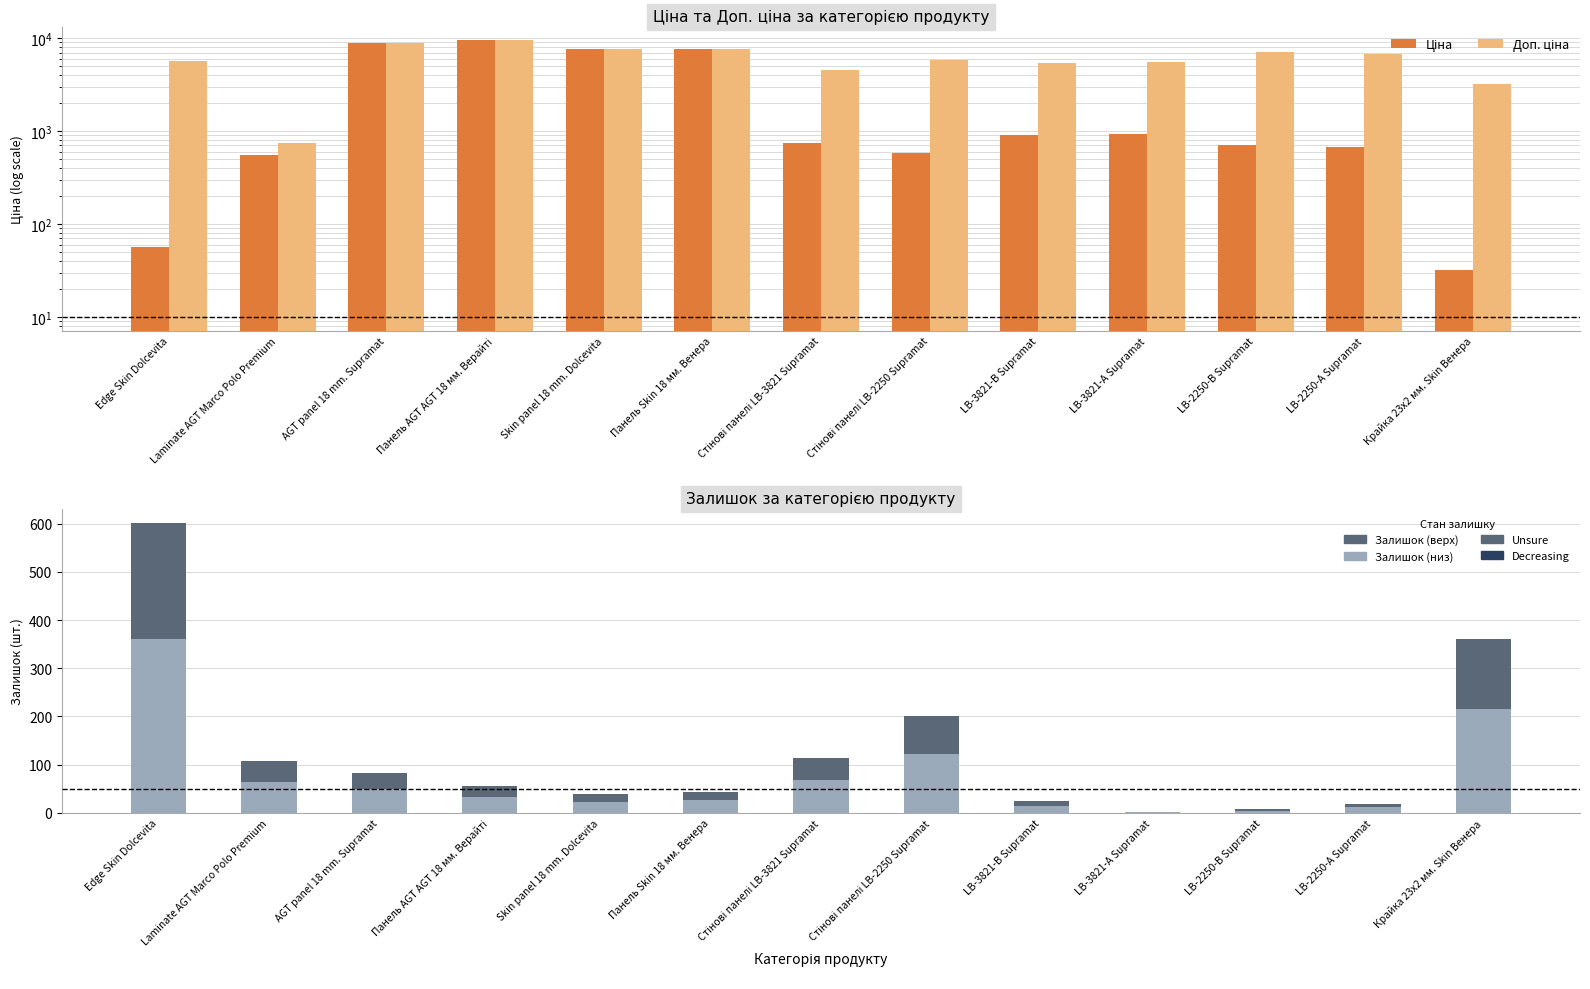

At how many categories does at least one series exceed 7808?

2